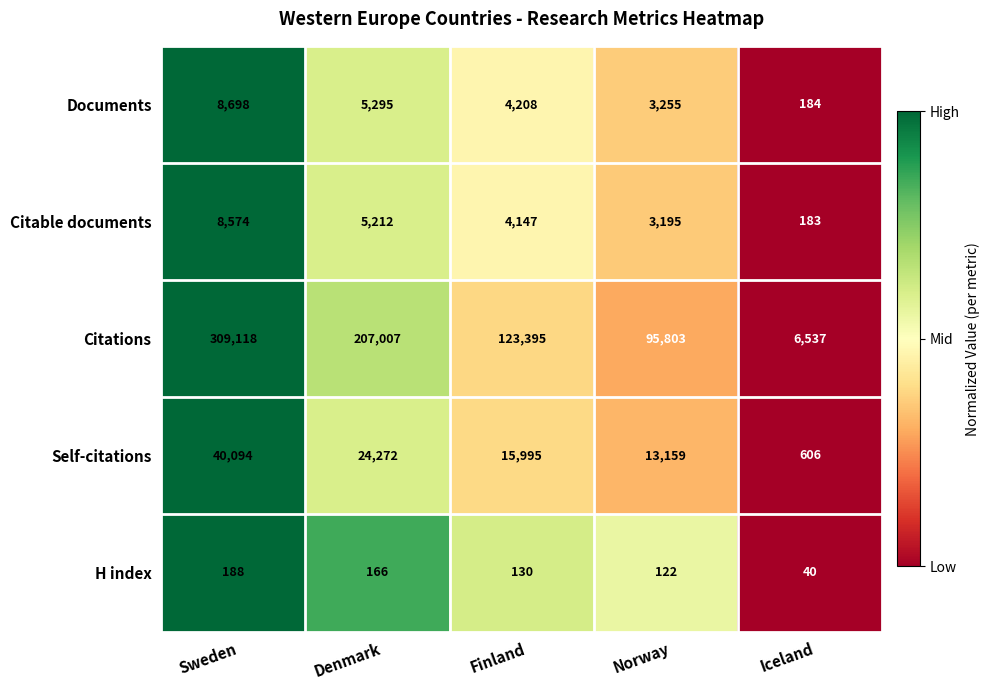

At which category is the sum across all series the highest?

Sweden